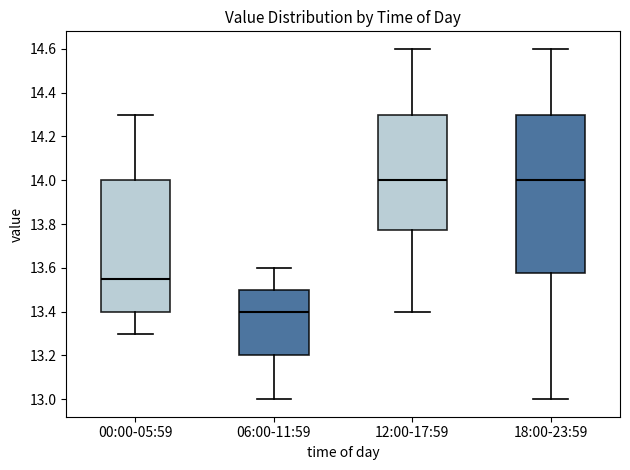

Comparing the boxes themselves (not the whiskers), which one is the tallest?

18:00-23:59